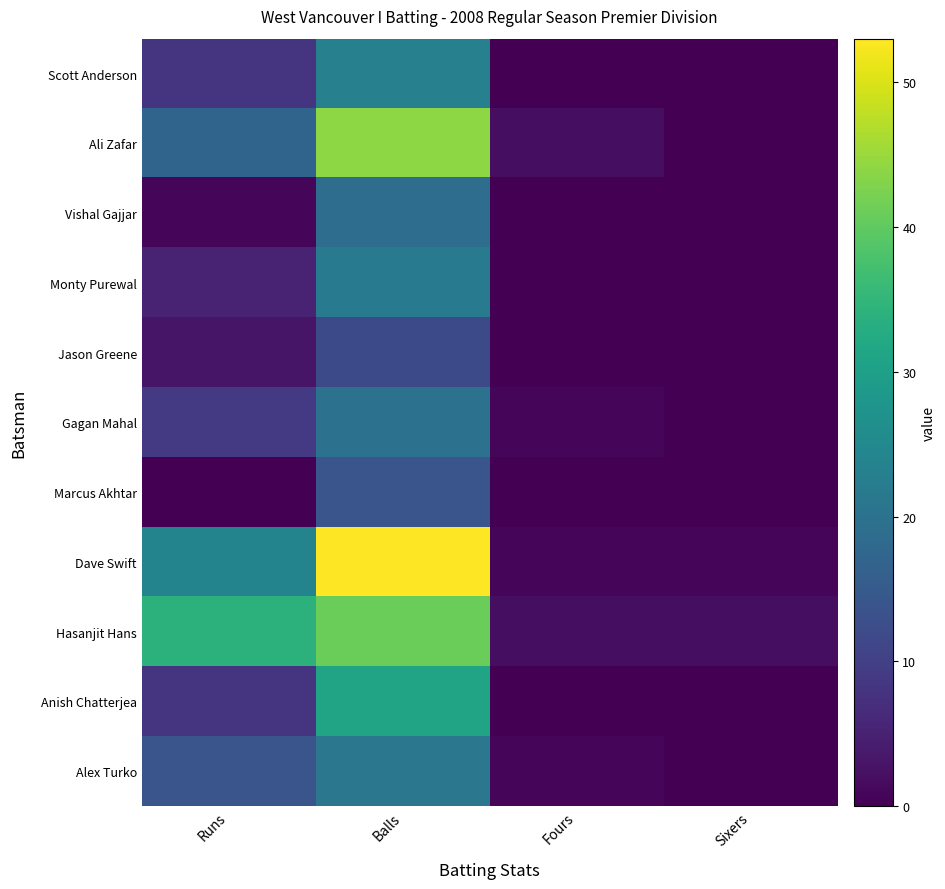

At which category does the chart reach its minimum across all series?

Fours